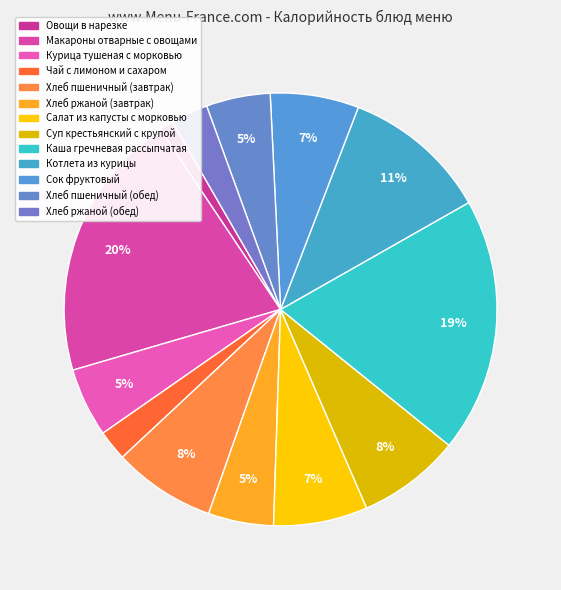

How many slices are in this pie chart?

13